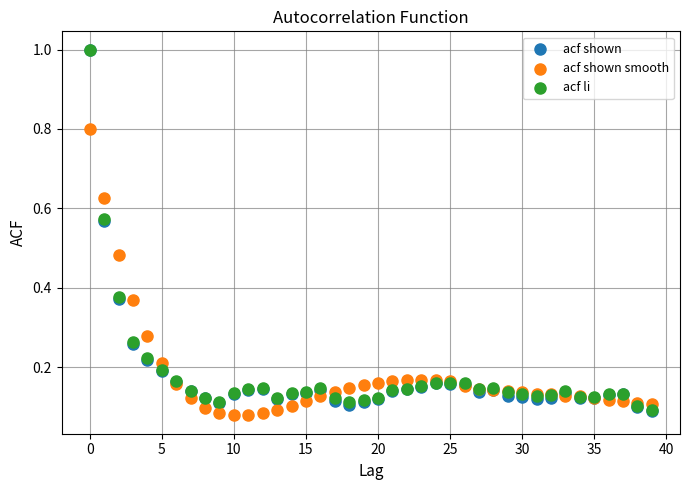

Which series has the largest Y range (max minus min)?

acf shown